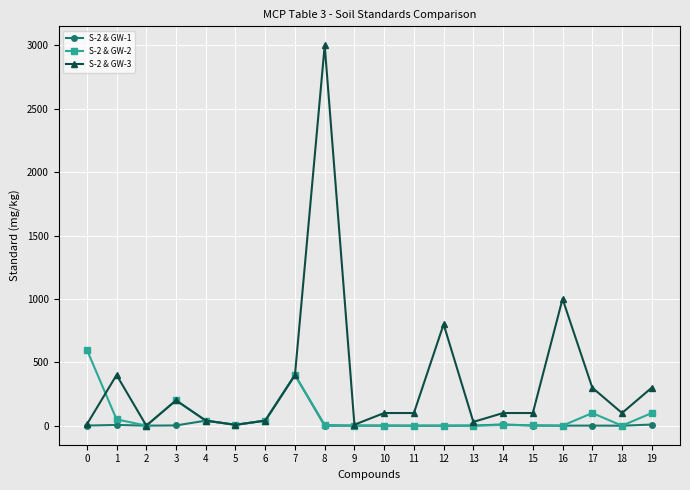

Which series has the largest range (max minus min)?

S-2 & GW-3